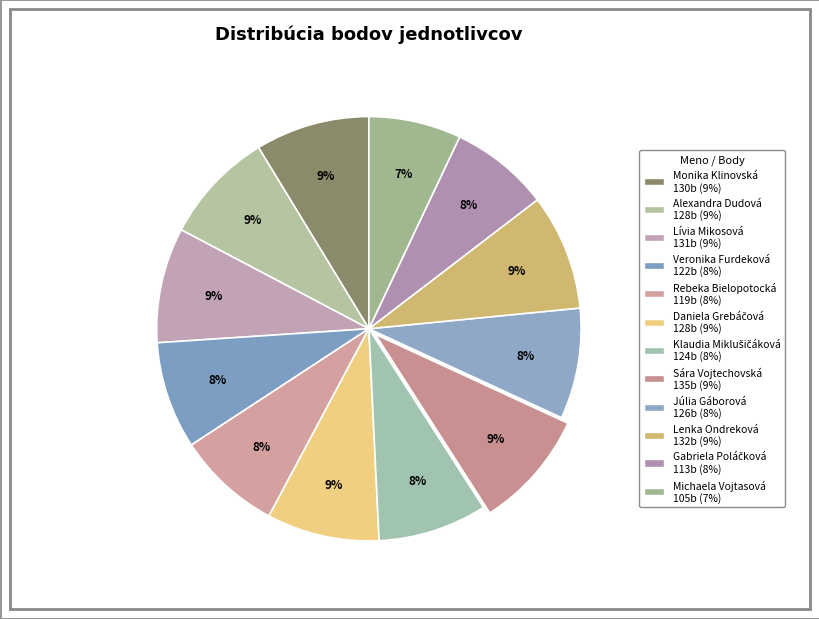

Is it true that Michaela Vojtasová is 1% of the pie?

False